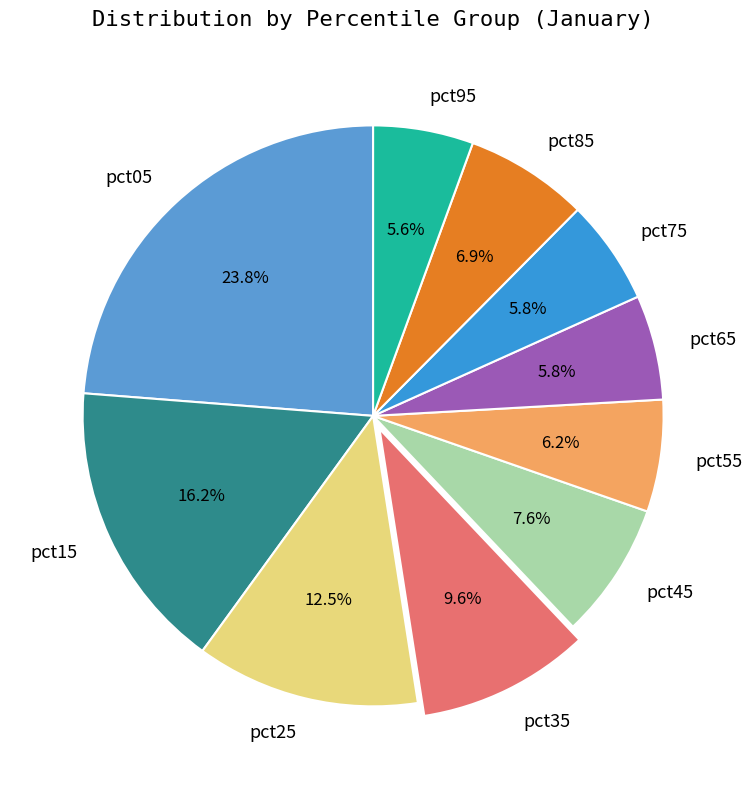

How many slices are in this pie chart?

10